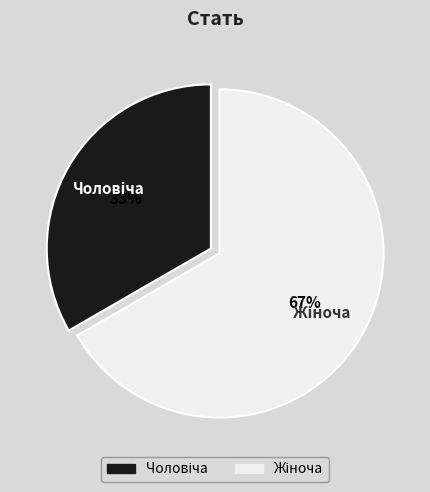

To the nearest percent, what is the average slice percentage?

50%